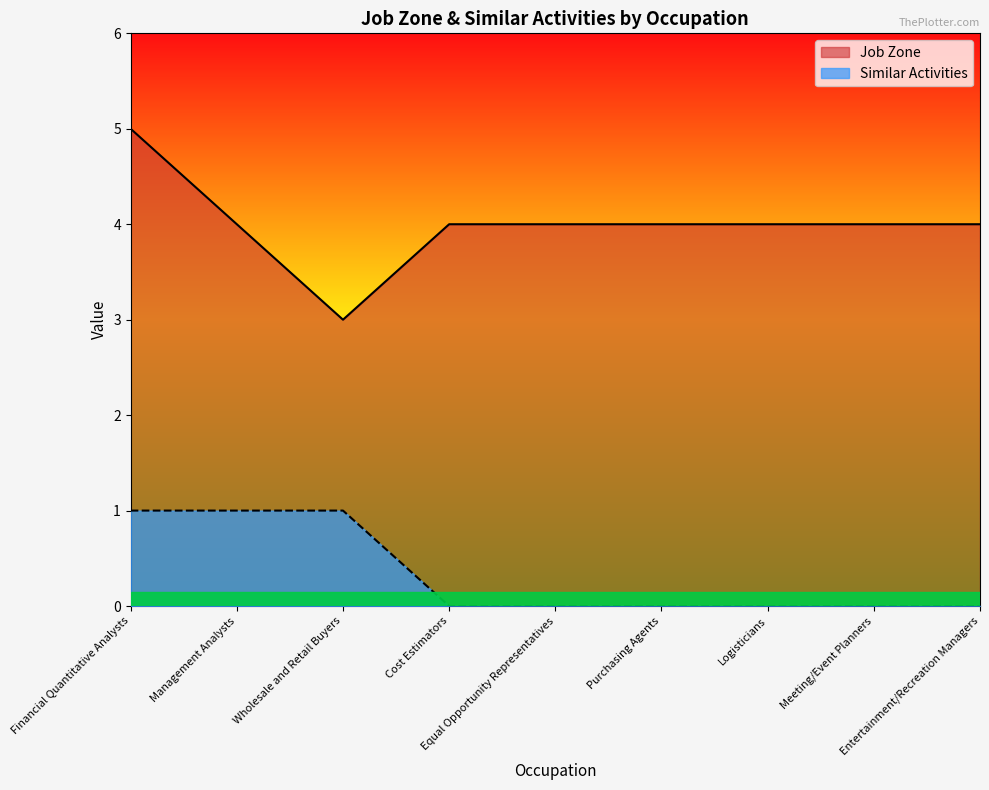

Reading left to right, list all the values displayed in this chart.

Job Zone: Financial Quantitative Analysts=5	Management Analysts=4	Wholesale and Retail Buyers=3	Cost Estimators=4	Equal Opportunity Representatives=4	Purchasing Agents=4	Logisticians=4	Meeting/Event Planners=4	Entertainment/Recreation Managers=4
Similar Activities: Financial Quantitative Analysts=1	Management Analysts=1	Wholesale and Retail Buyers=1	Cost Estimators=0	Equal Opportunity Representatives=0	Purchasing Agents=0	Logisticians=0	Meeting/Event Planners=0	Entertainment/Recreation Managers=0